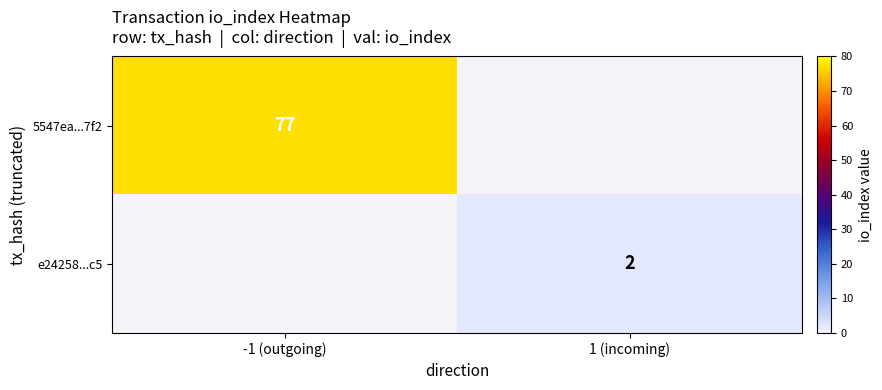

The value of e24258...c5 at 1 (incoming) is 2. True or false?

True